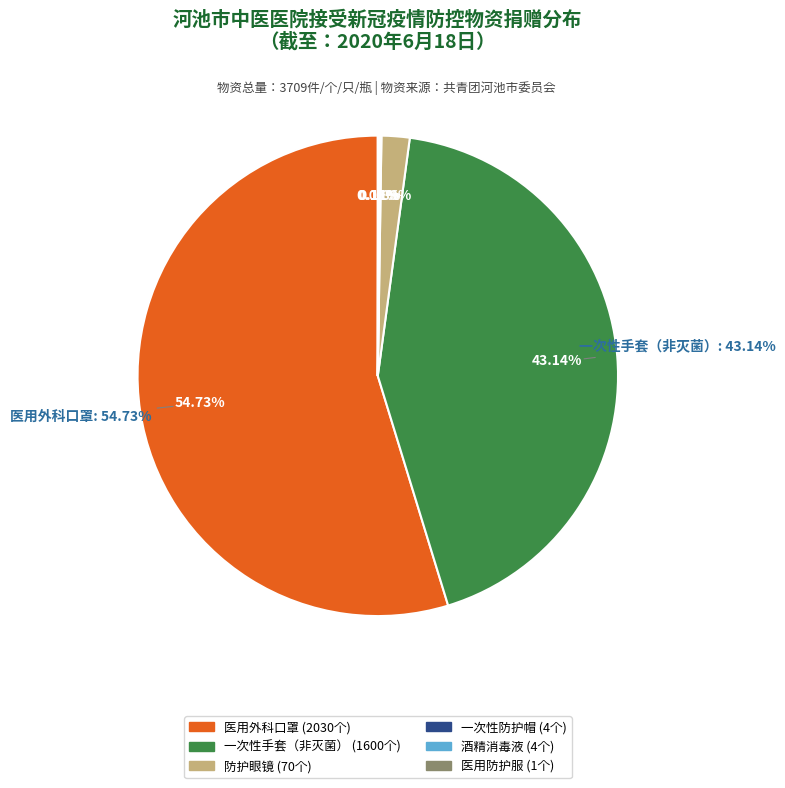

True or false: 防护眼镜(13个) accounts for 1% of the total.

False